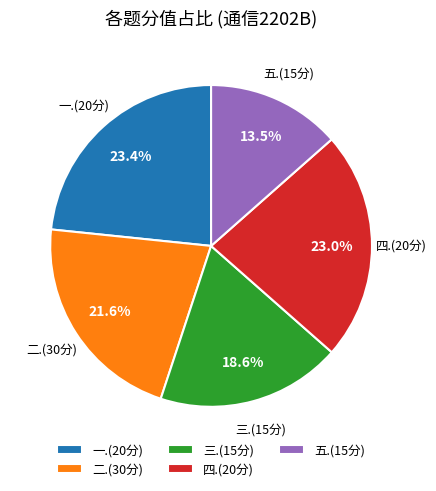

What is the ratio of the value at 二.(30分) to the value at 一.(20分)?

0.9